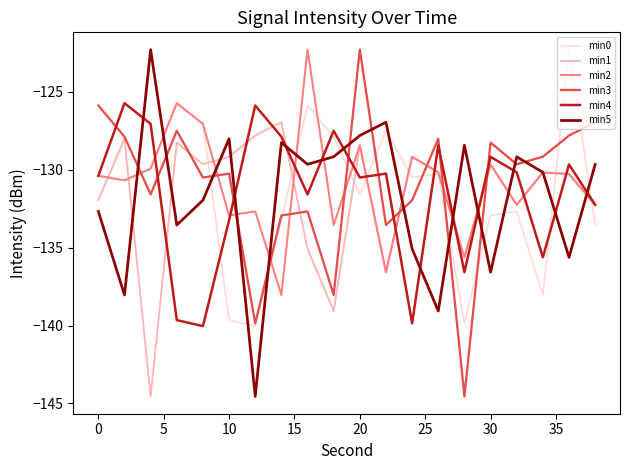

How many times do min2 and min3 cross each other?

10